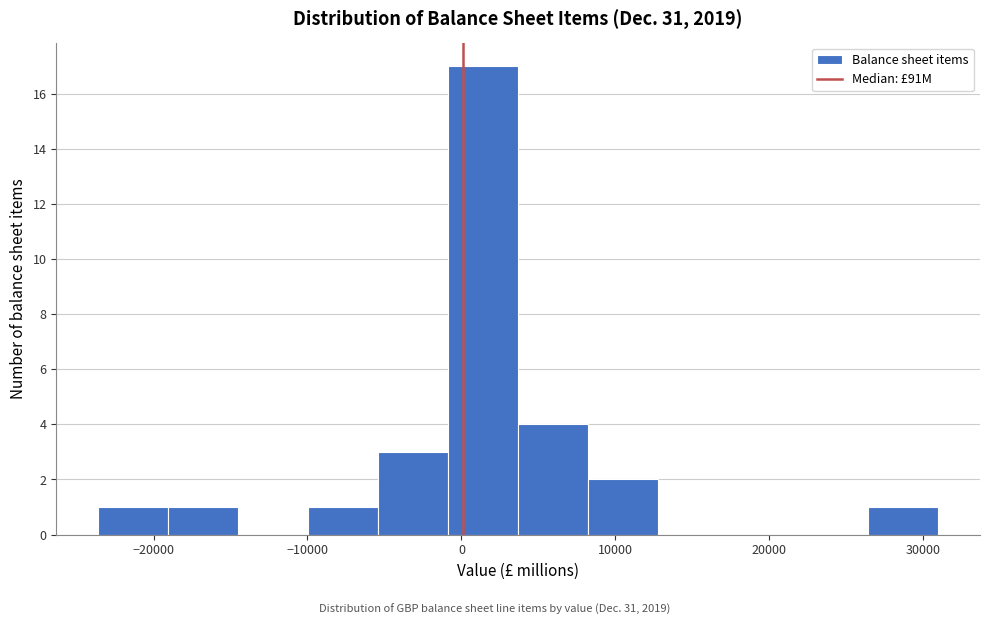

Reading left to right, transcribe this chart: for each bar, give the range it covers on the x-axis and its height. Neither the bar edges nor the heights are printed on the chart, so give them approximately, as read against the axes.

-24000 to -19000: 1
-19000 to -14000: 1
-14000 to -10000: 0
-10000 to -5000: 1
-5000 to -1000: 3
-1000 to 4000: 17
4000 to 8000: 4
8000 to 13000: 2
13000 to 17000: 0
17000 to 22000: 0
22000 to 26000: 0
26000 to 31000: 1